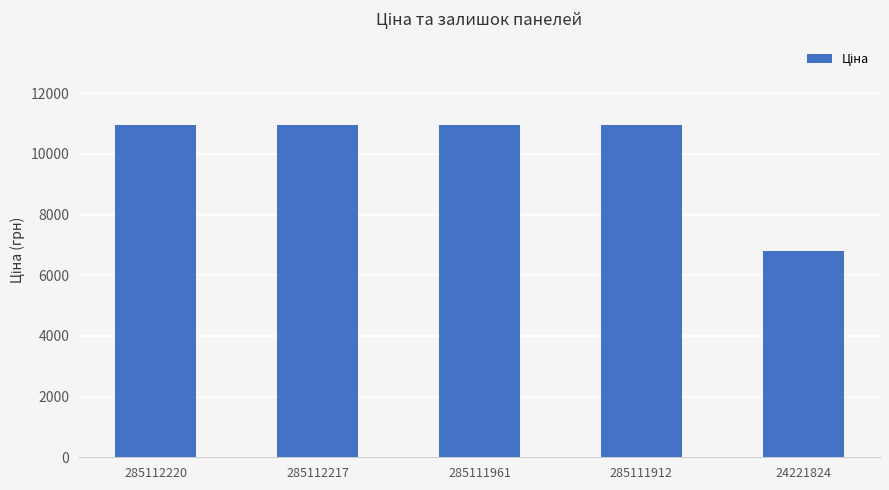

Approximately how many times larger is the value at 285111912 compared to 285112220?

1.0